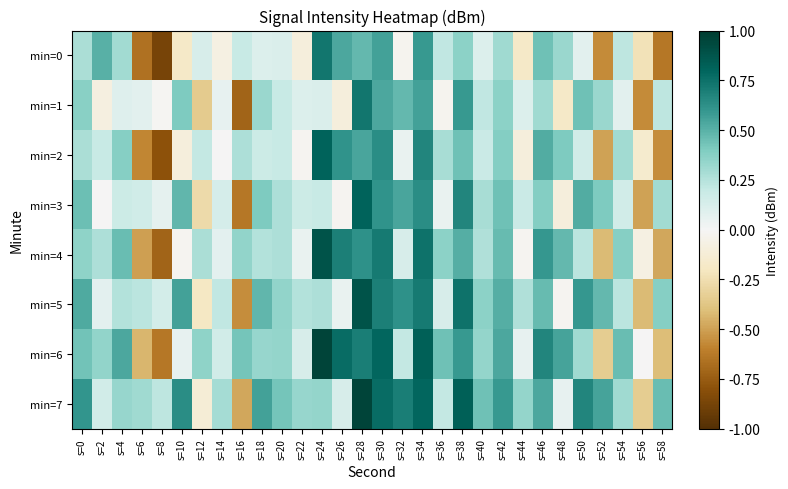

Between s=12 and s=52, which series saw the biggest shift?

min=4